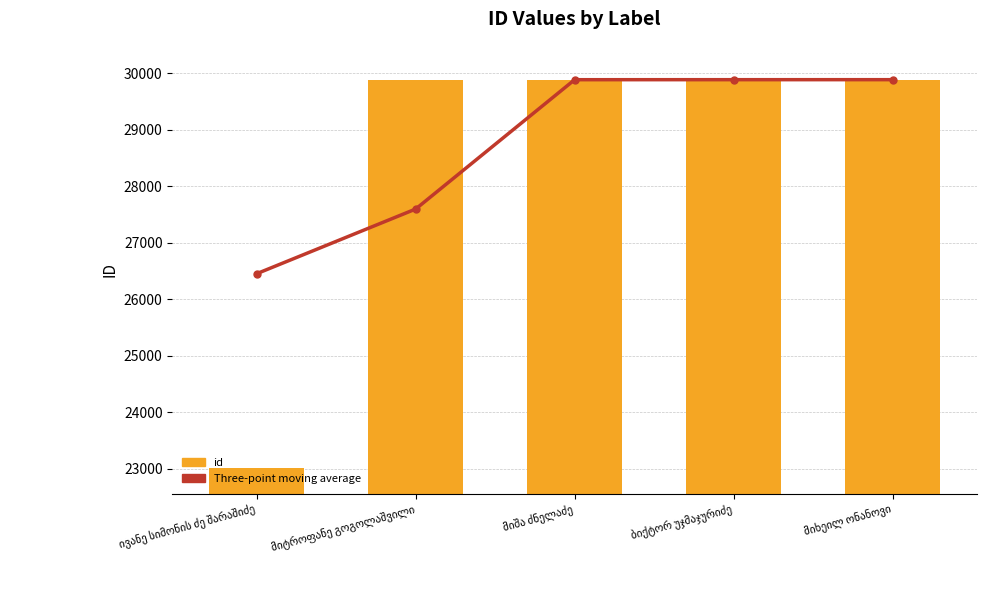

At which label is Three-point moving average closest to 28171?

მიტროფანე გოგოლაშვილი